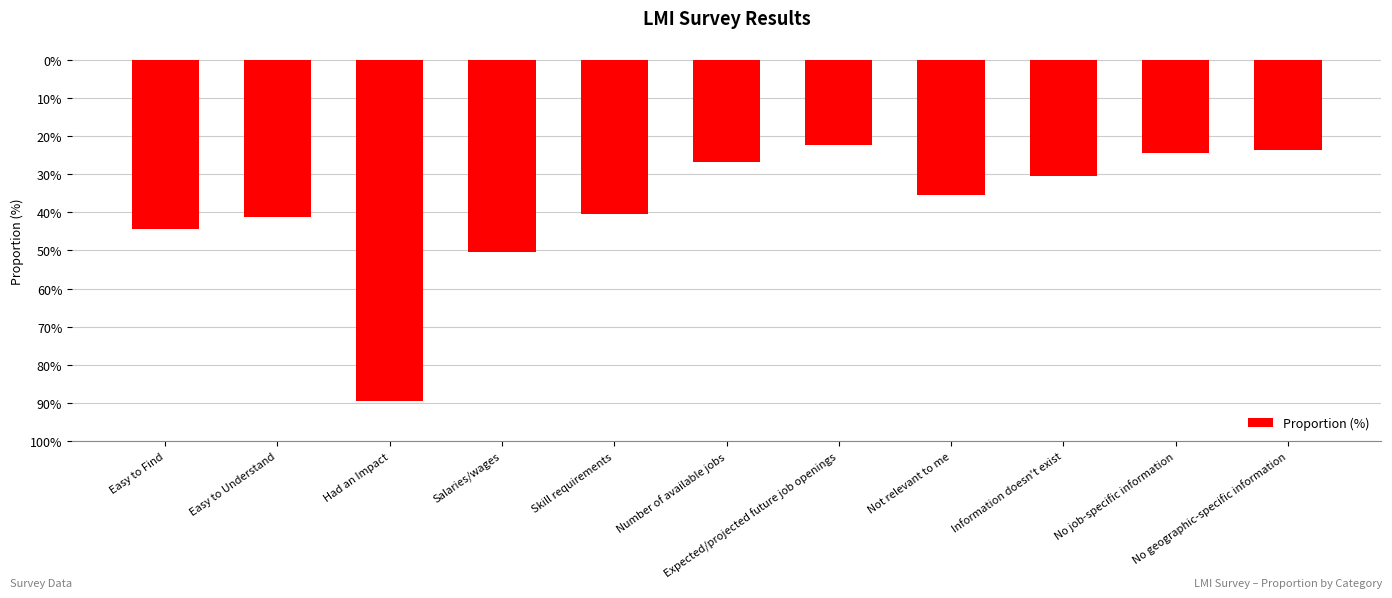

Rank the categories by value from lowest to highest.

Had an Impact, Salaries/wages, Easy to Find, Easy to Understand, Skill requirements, Not relevant to me, Information doesn't exist, Number of available jobs, No job-specific information, No geographic-specific information, Expected/projected future job openings